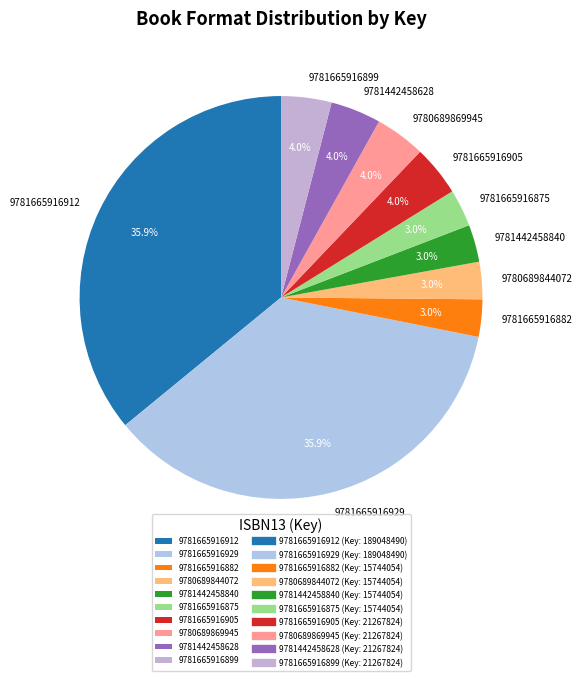

How many slices are in this pie chart?

10